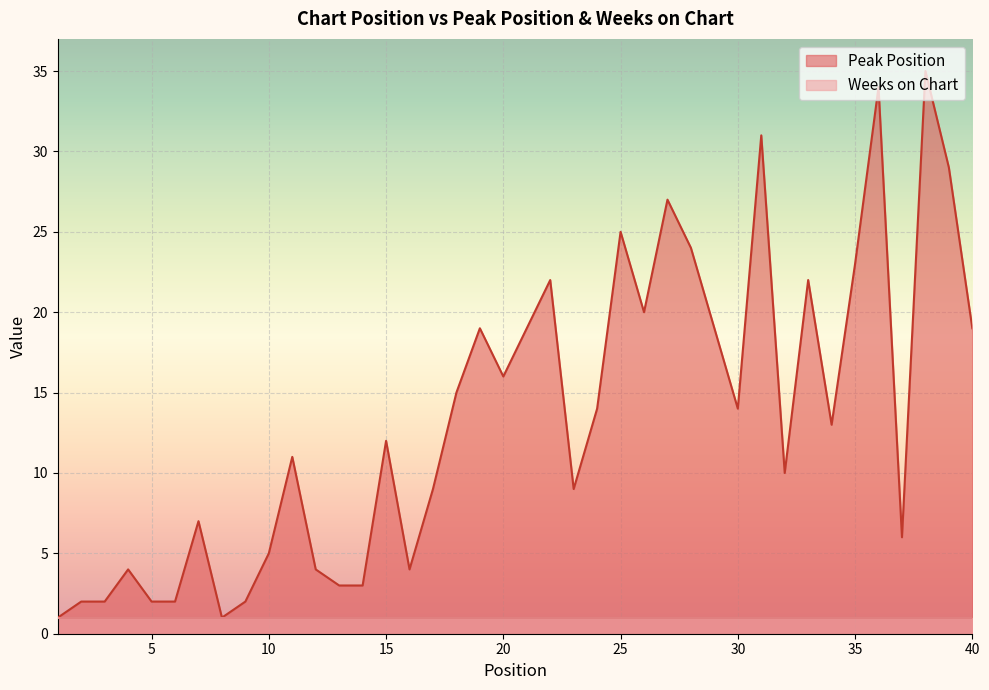

List the labels in order of value, smallest first.

1, 8, 2, 3, 5, 6, 9, 13, 14, 4, 12, 16, 10, 37, 7, 17, 23, 32, 11, 15, 34, 24, 30, 18, 20, 19, 21, 29, 40, 26, 22, 33, 35, 28, 25, 27, 39, 31, 36, 38